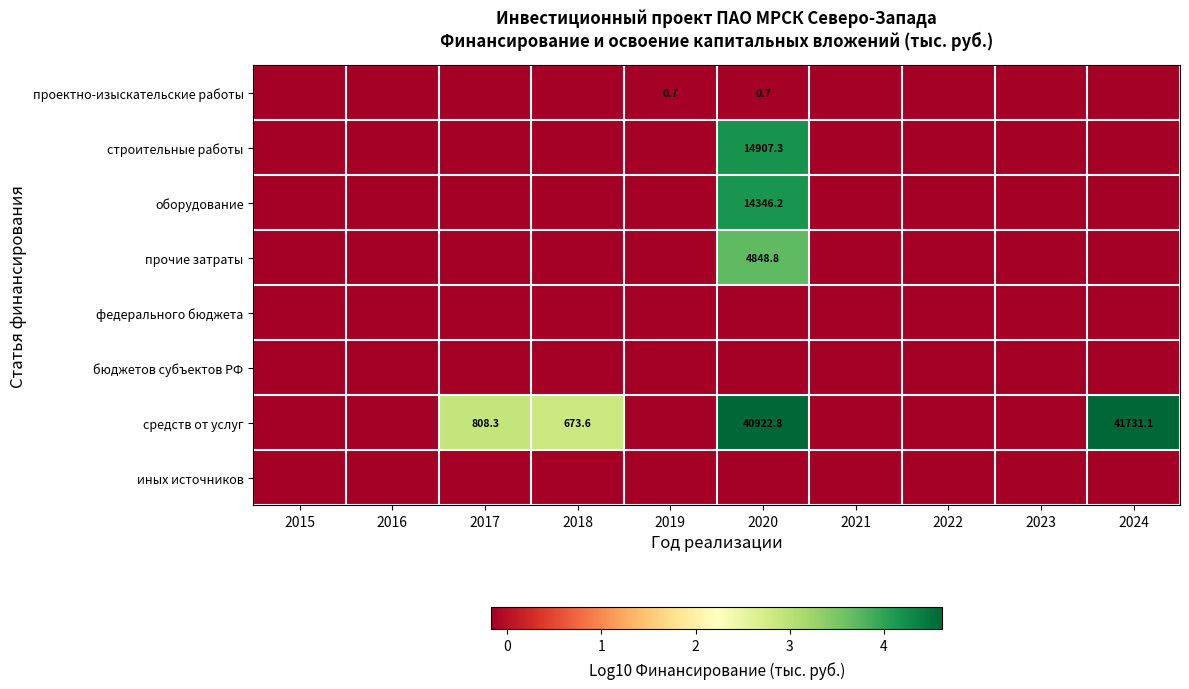

At how many categories does at least one series exceed 0?

4